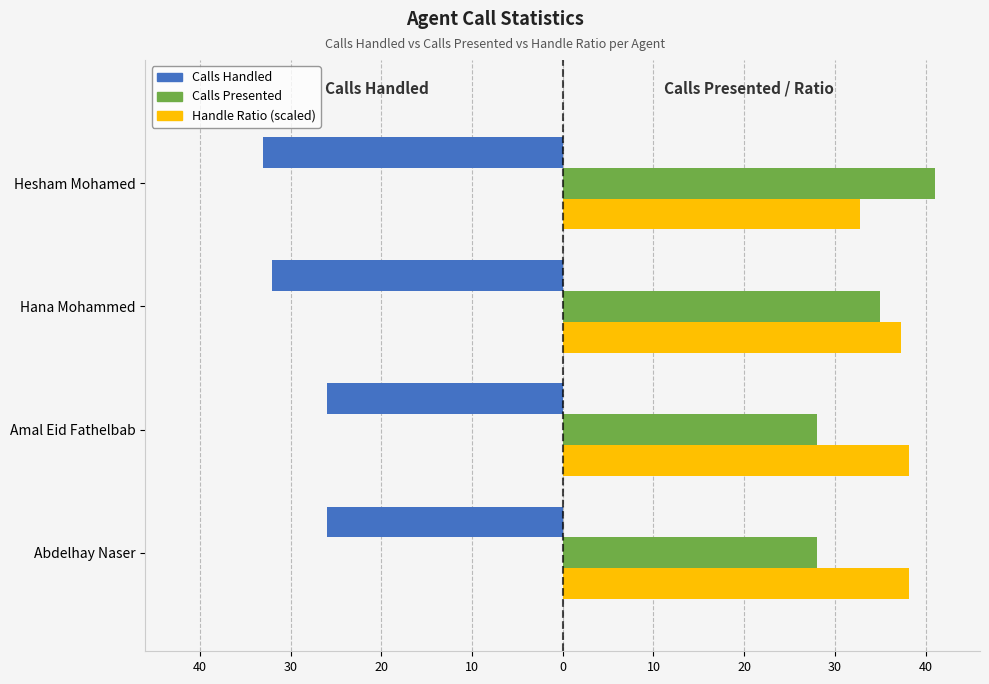

What are all the series names shown in the legend?

Calls Handled, Calls Presented, Handle Ratio (scaled)